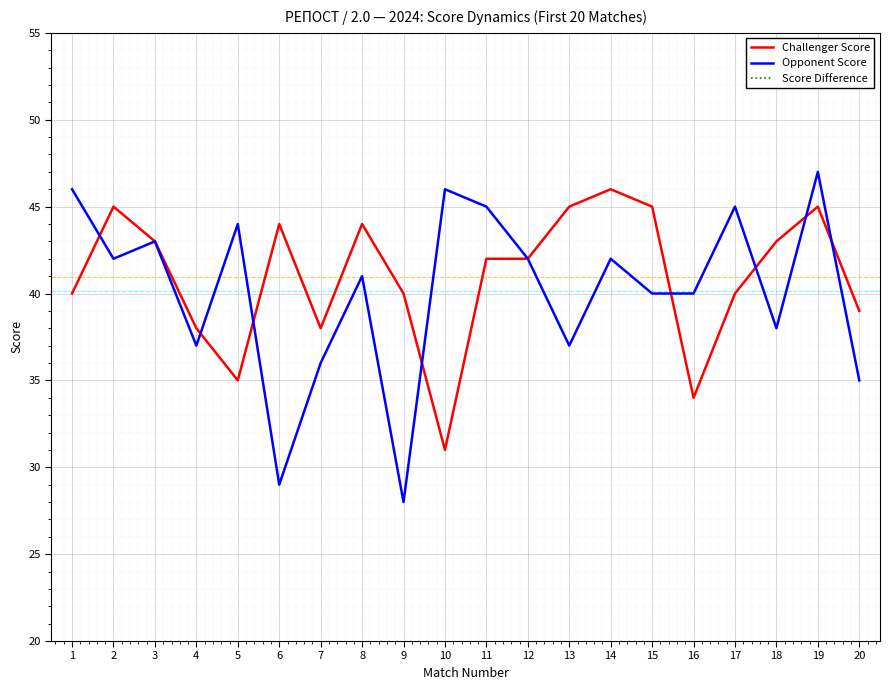

What is the greatest value displayed?

47